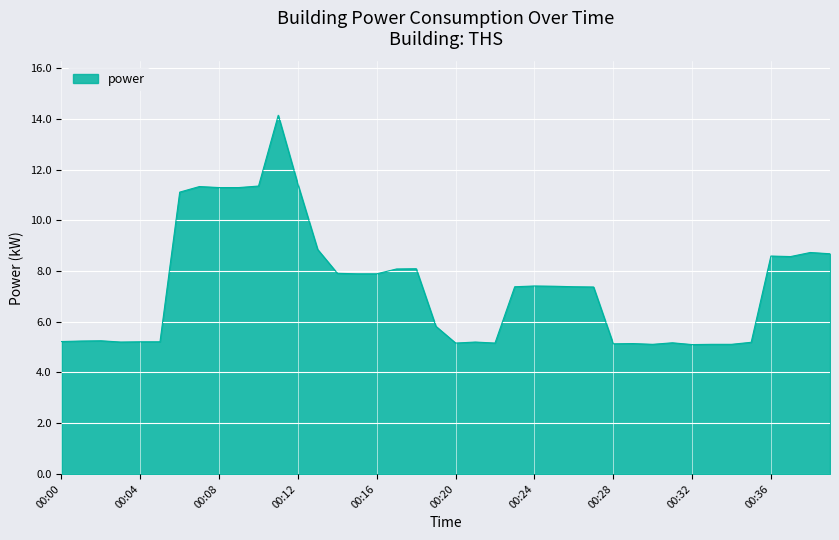

Where is the first local minimum?

00:03